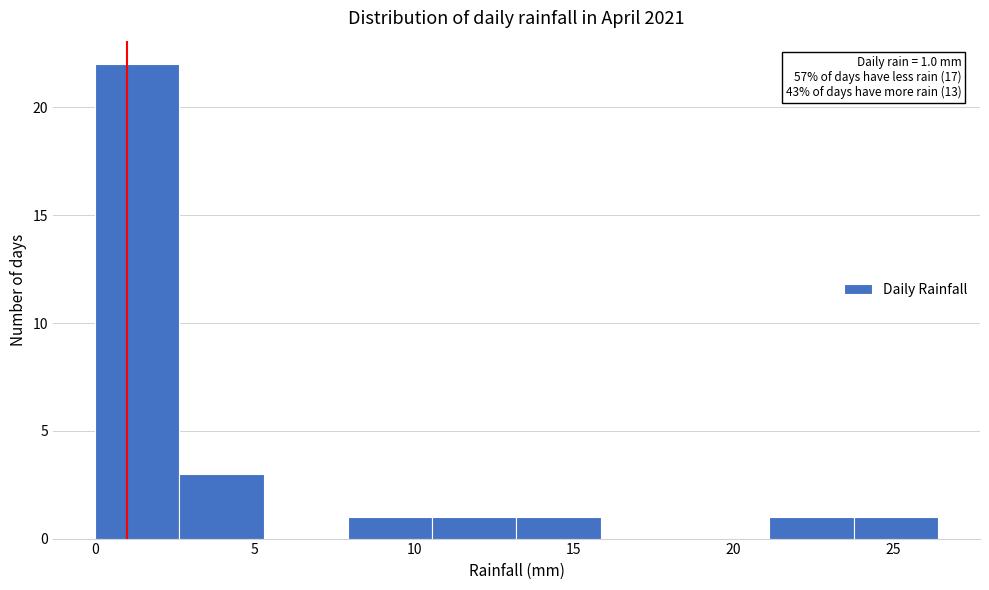

Which range on the x-axis has the tallest bar?

0.0 to 2.5